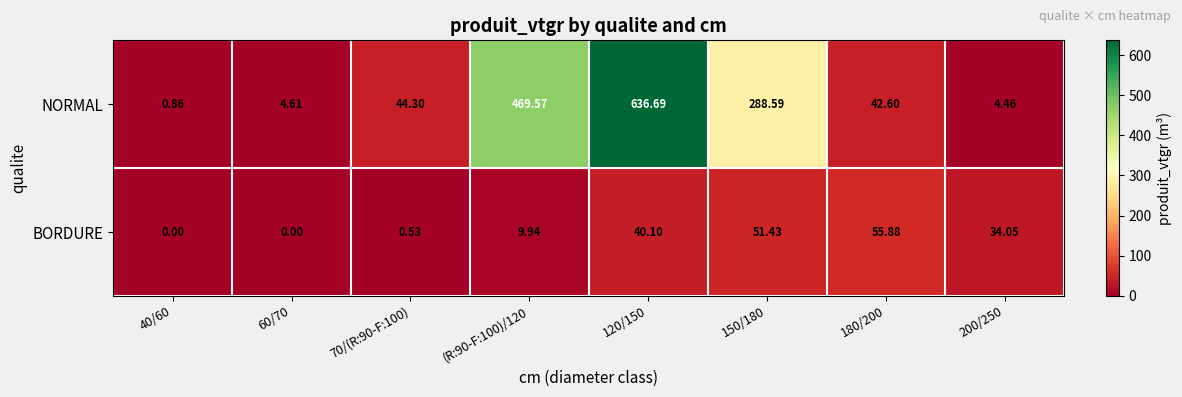

Count the number of categories in the chart.

8